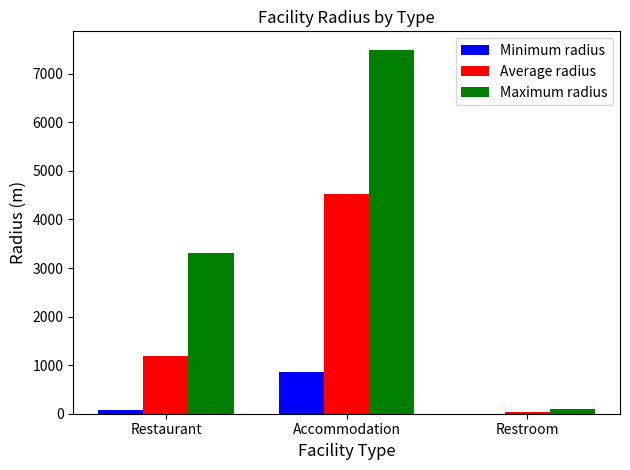

What is the total value across all series at Accommodation?

12880